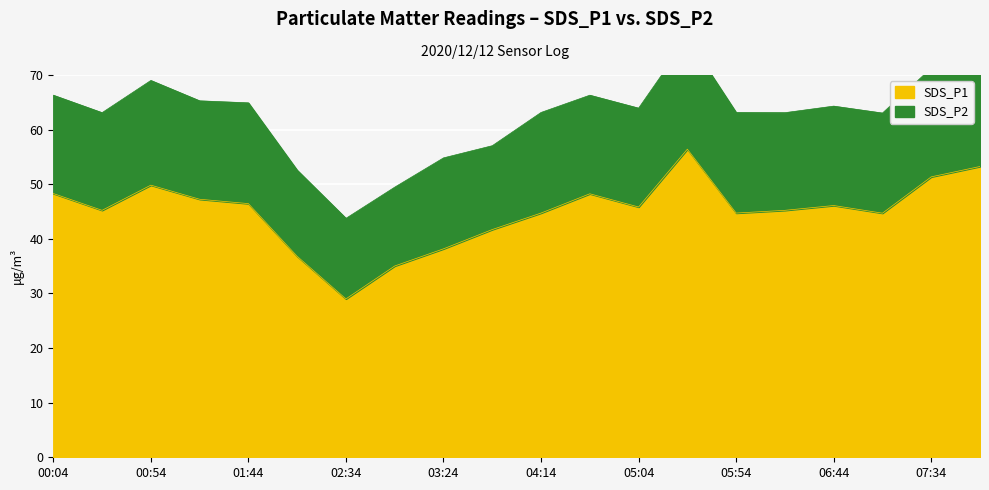

Is it true that the value at 05:29 is 28.9?

False